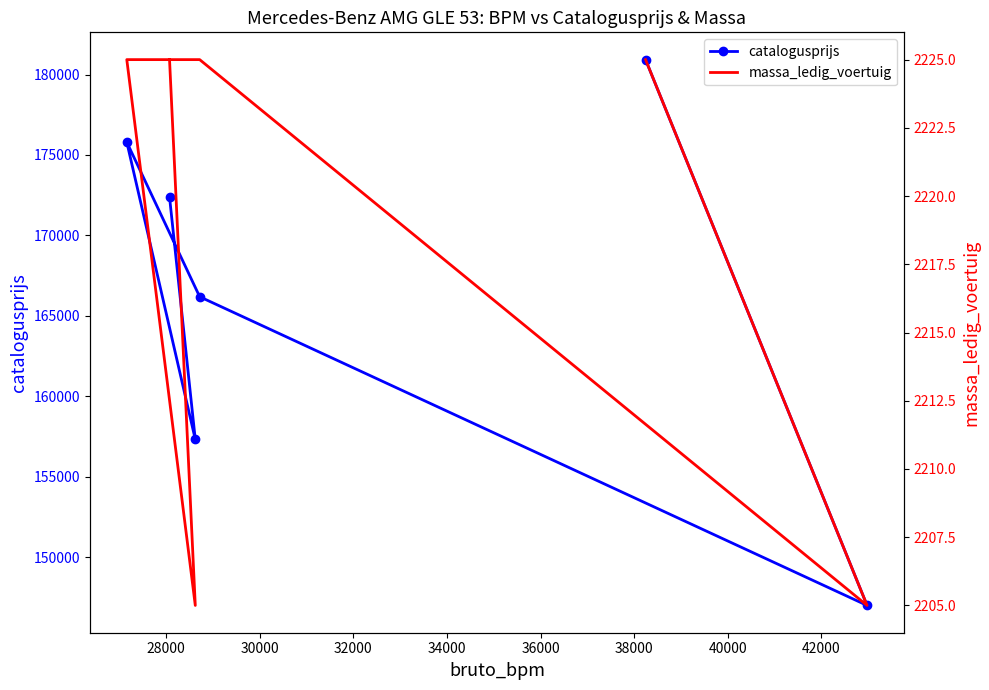

Reading left to right, transcribe all the data shown in this chart.

catalogusprijs: 180925	146997	166185	175796	157315	172383
massa_ledig_voertuig: 2225	2205	2225	2225	2205	2225